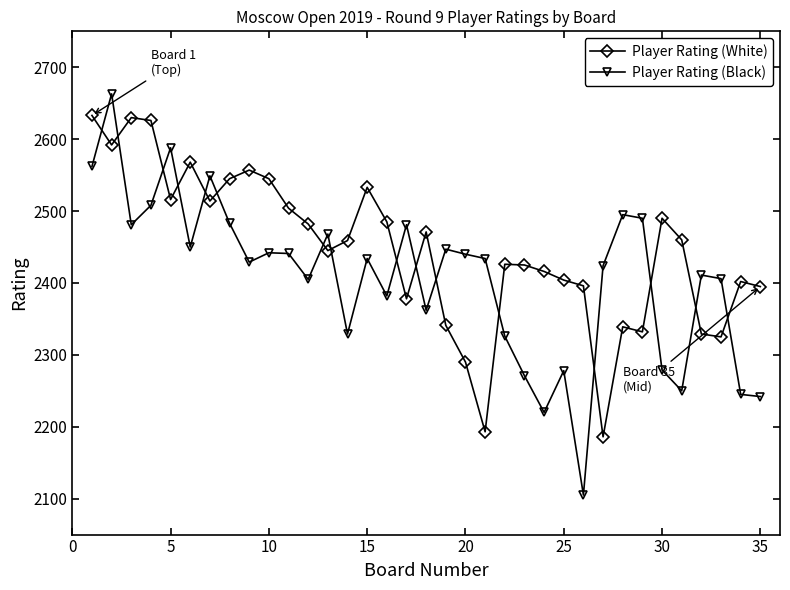

What is the sum of all Player Rating (Black) values?

84220